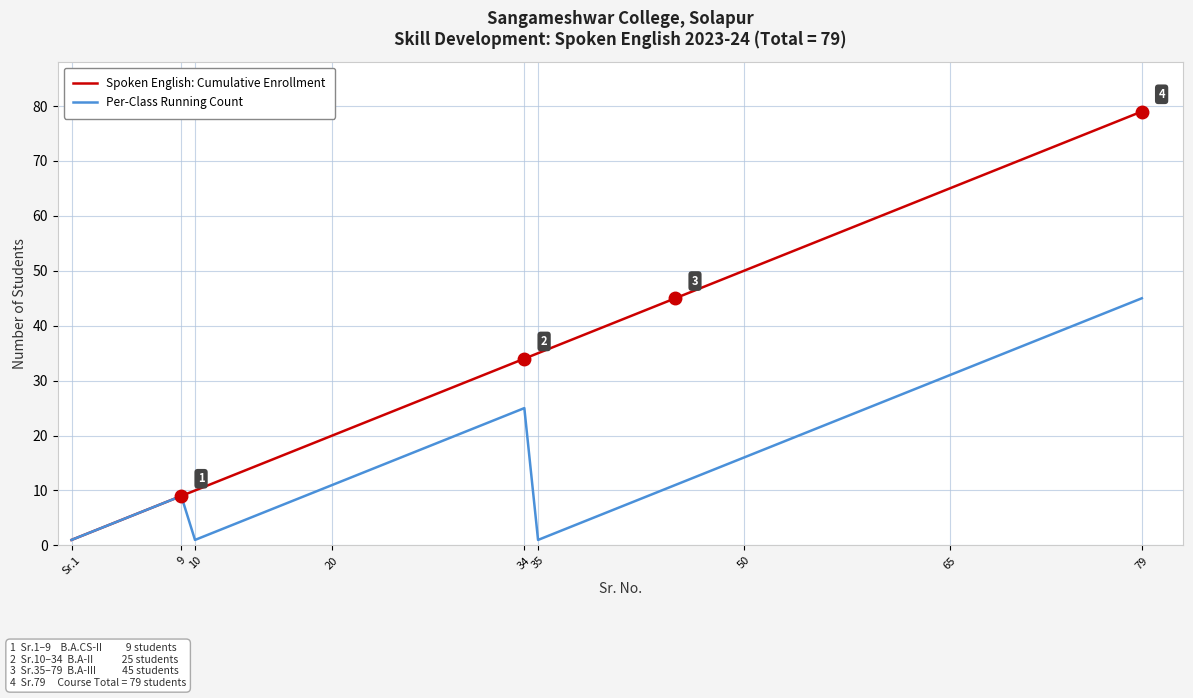

Which series has the largest total across all categories?

Spoken English: Cumulative Enrollment